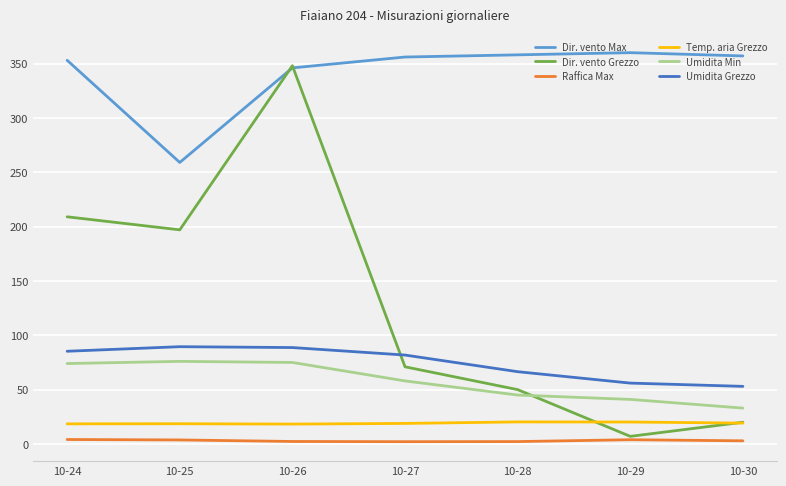

Which series has the widest spread of values?

Dir. vento Grezzo